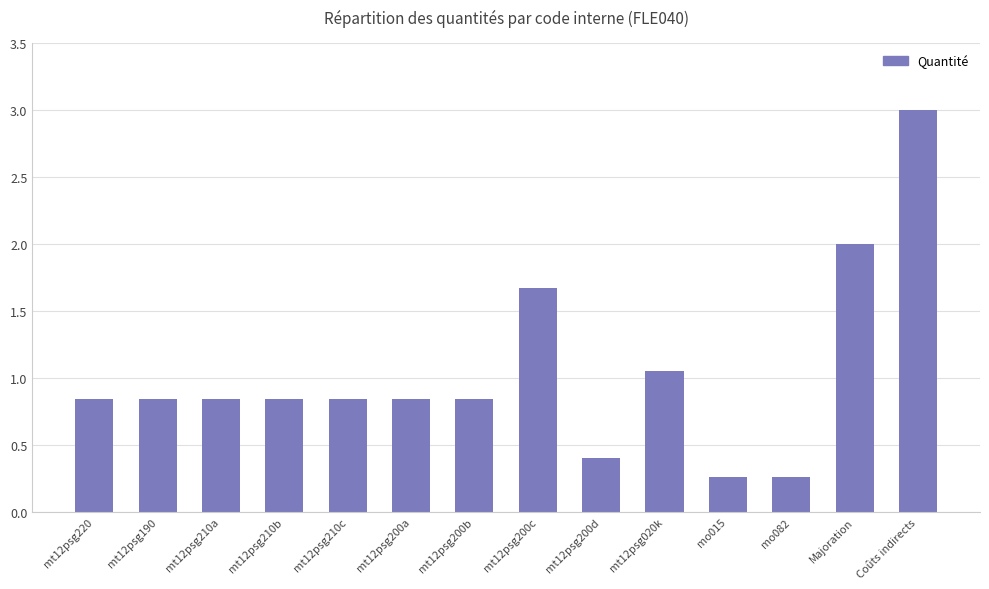

What is the label of the 9th bar from the right?

mt12psg200a